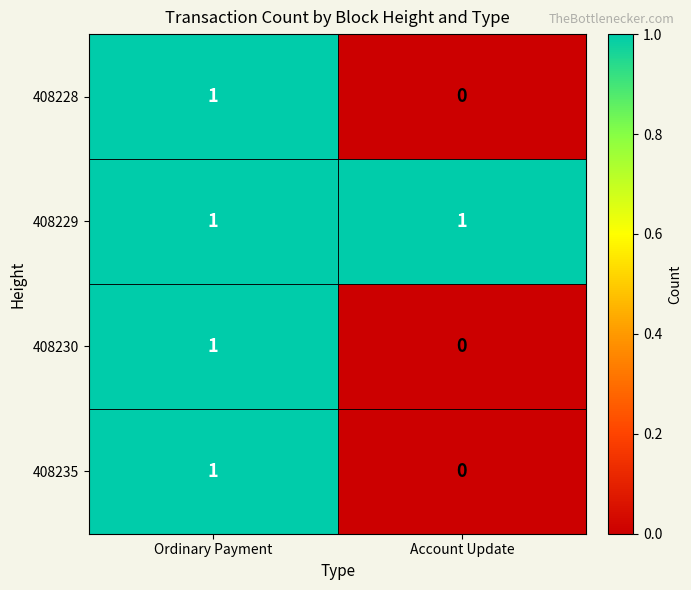

The 408235 series shows 0 at Account Update. True or false?

True